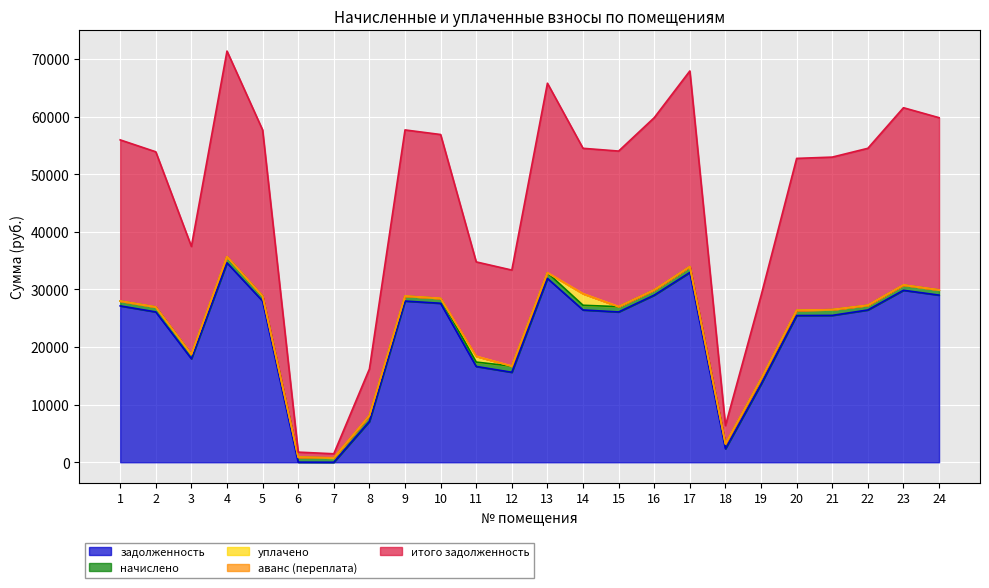

What is the value of the задолженность point at the 21st from the left?

25493.9